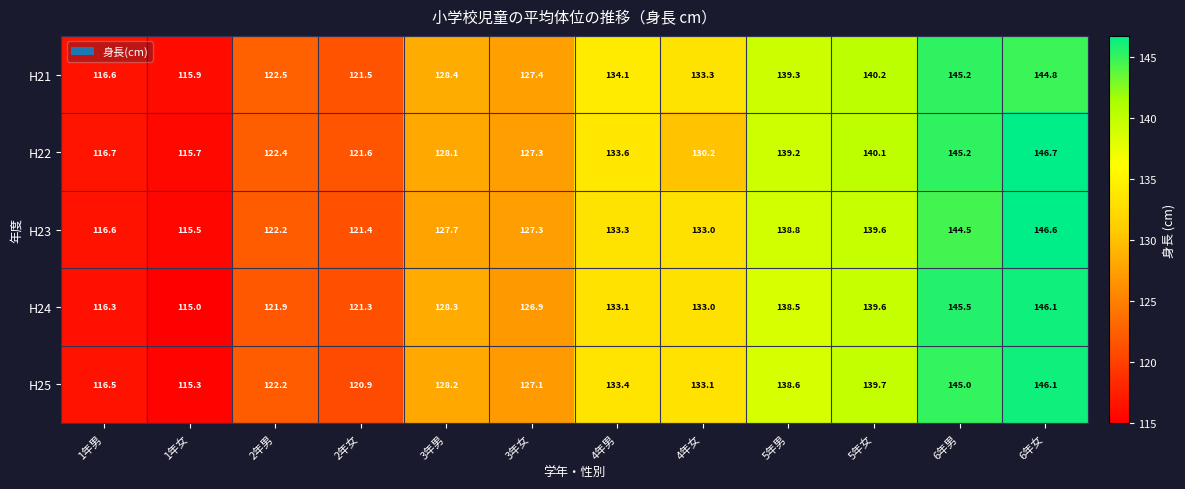

At which category does the chart reach its minimum across all series?

1年女